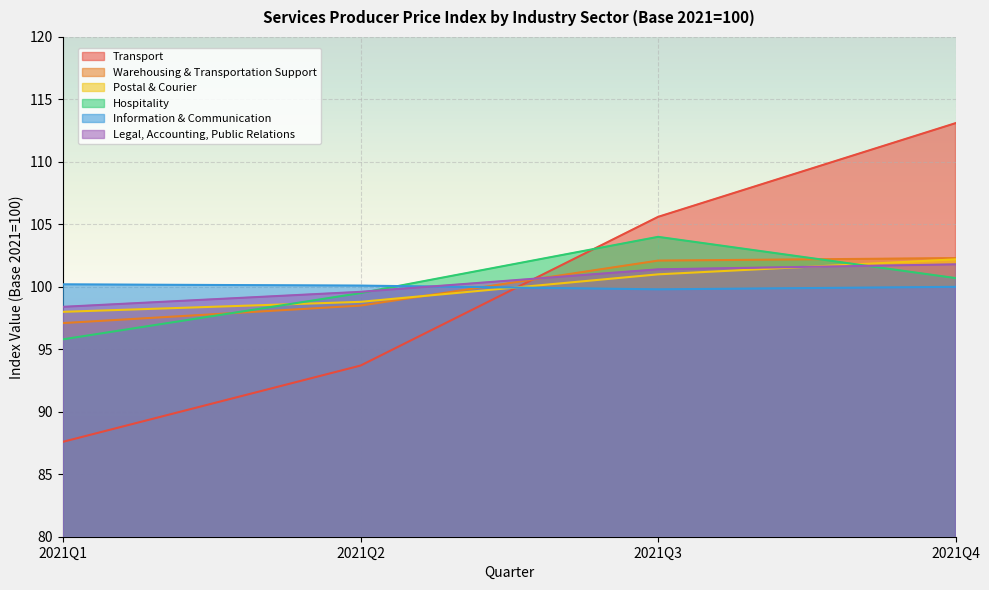

What is the highest value of the Transport series?

113.1